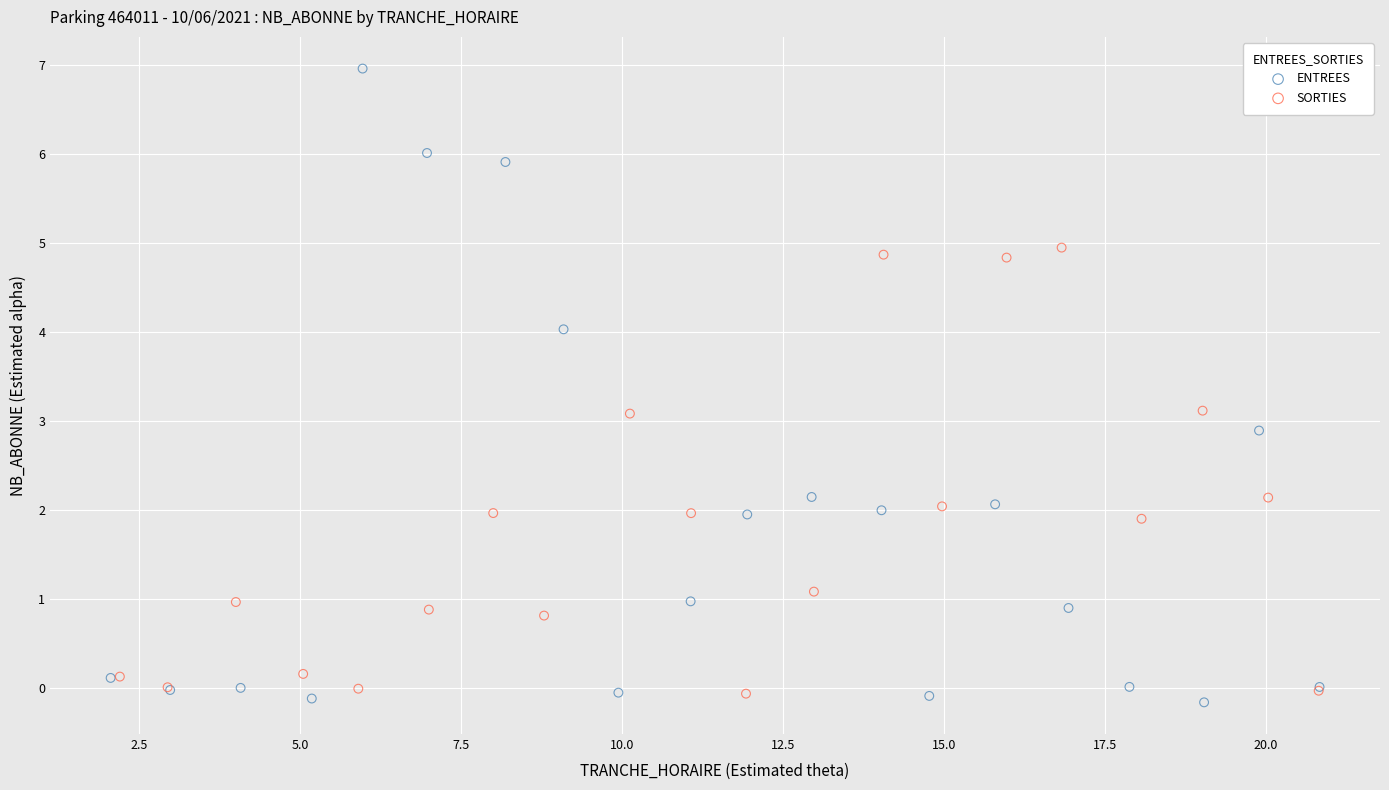

Which series reaches the maximum Y coordinate?

ENTREES